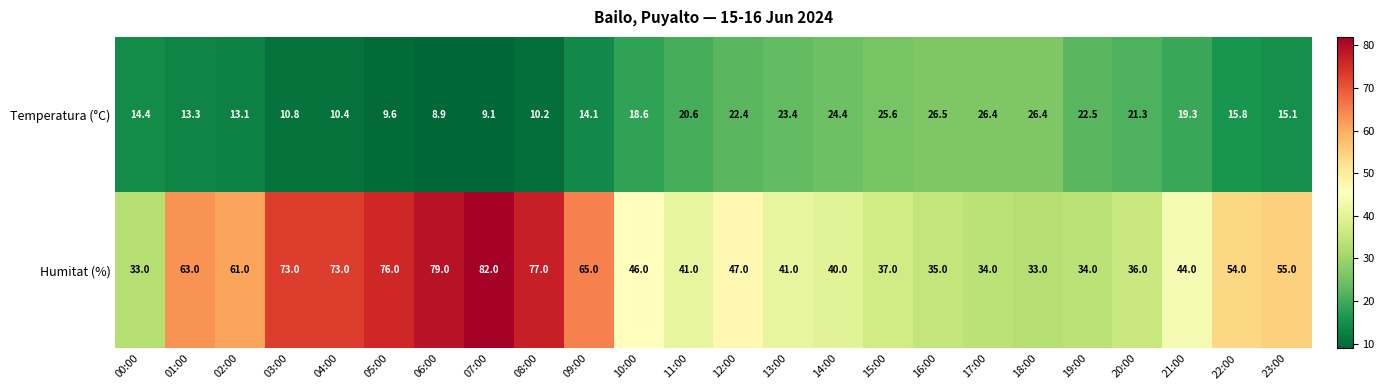

Which series has the largest total across all categories?

Humitat (%)